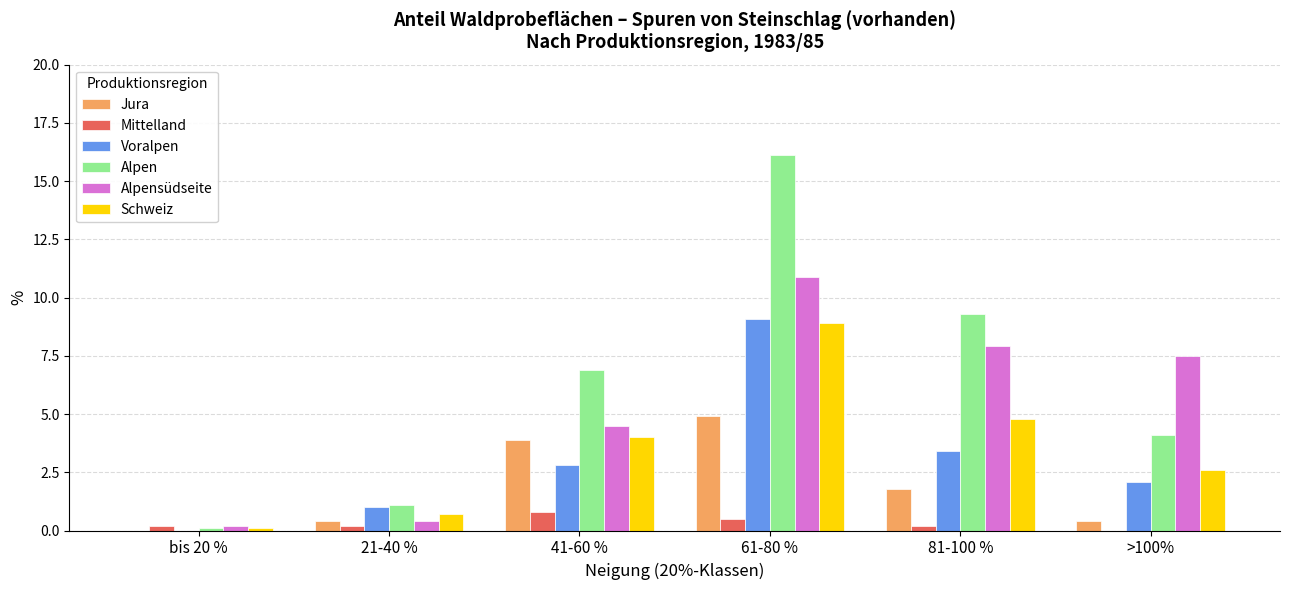

What is the total value across all series at >100%?

16.7